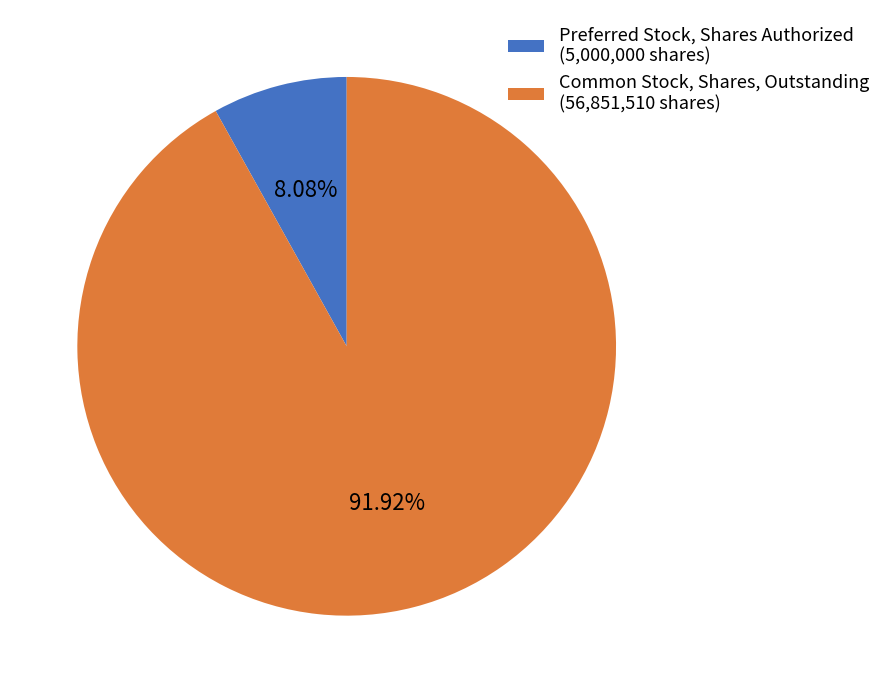

What is the smallest slice in the pie chart?

Preferred Stock, Shares Authorized